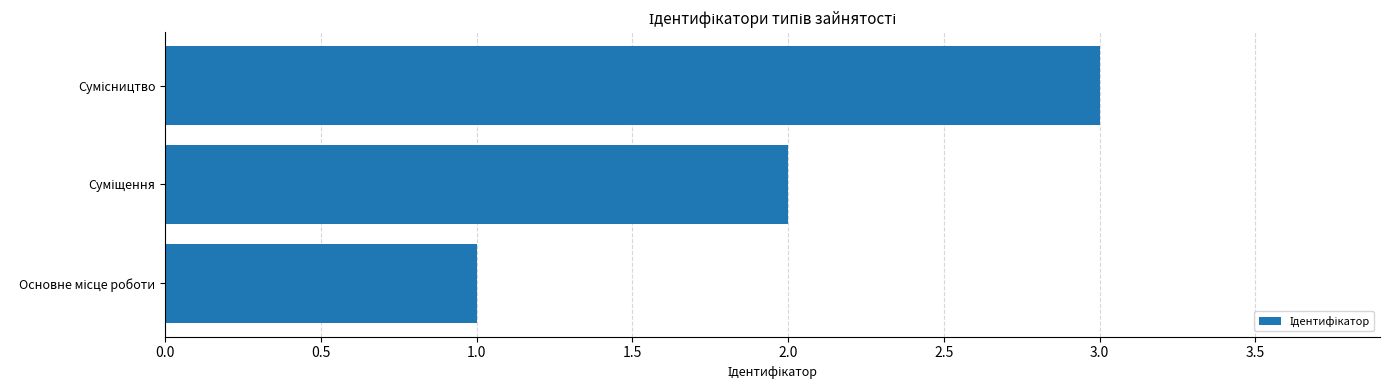

What is the greatest value displayed?

3